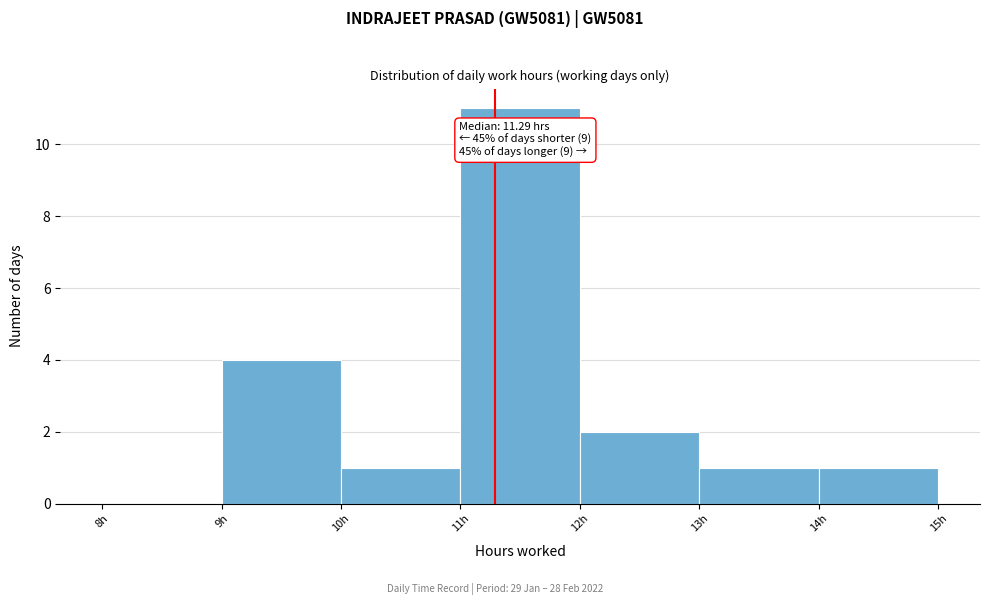

Over which range of the x-axis is the bar tallest?

11 to 12